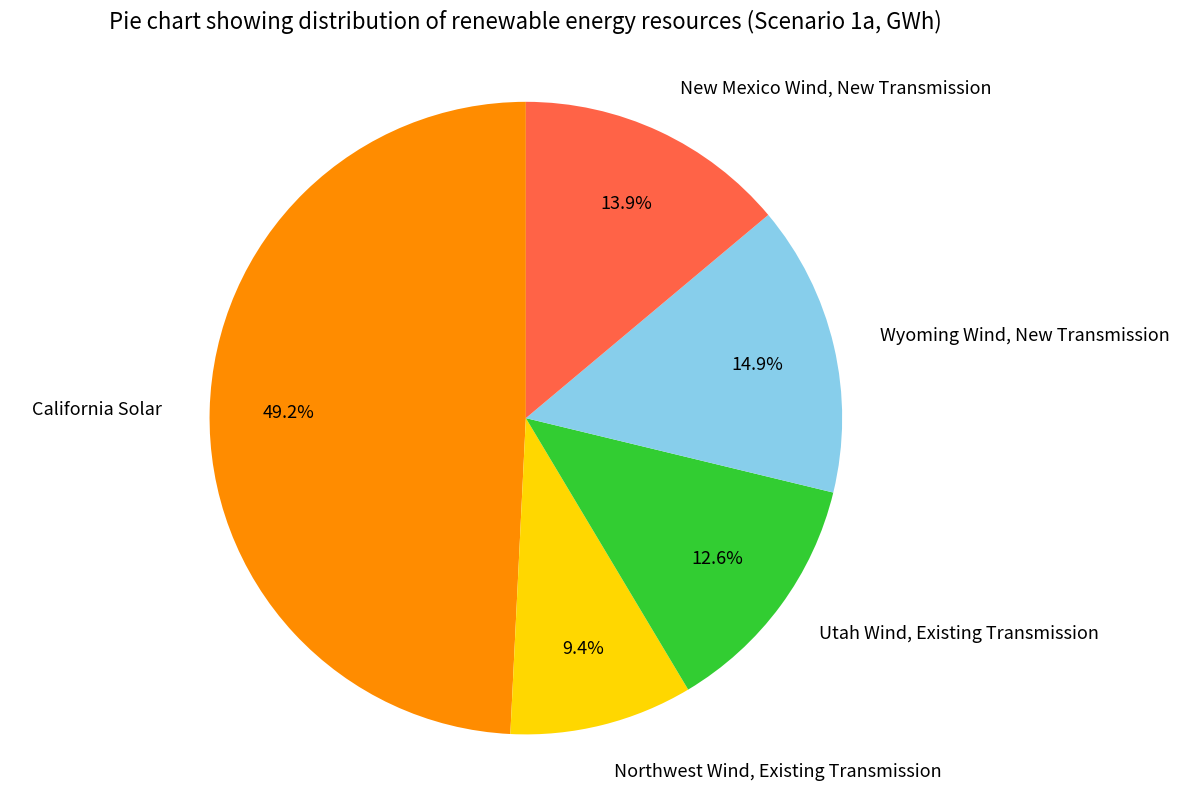

How many segments does this pie chart have?

5